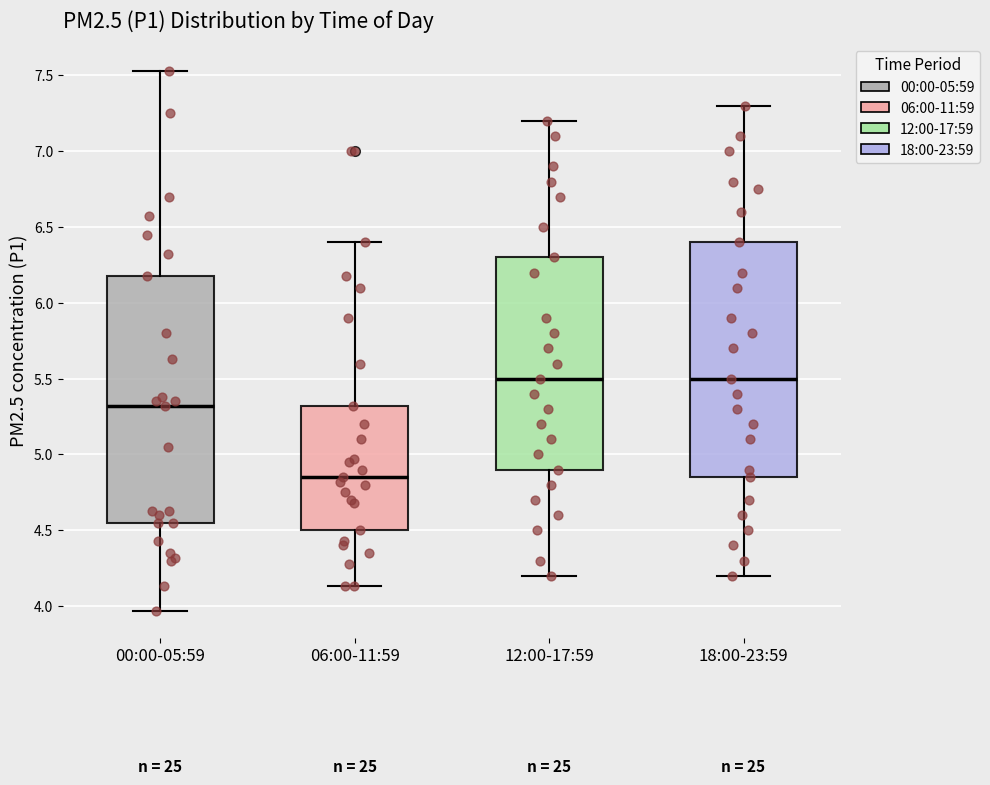

Where is the upper edge of the box for 12:00-17:59 on the y-axis? The values are not printed on the chart, so give them approximately, as read against the axis.

6.30